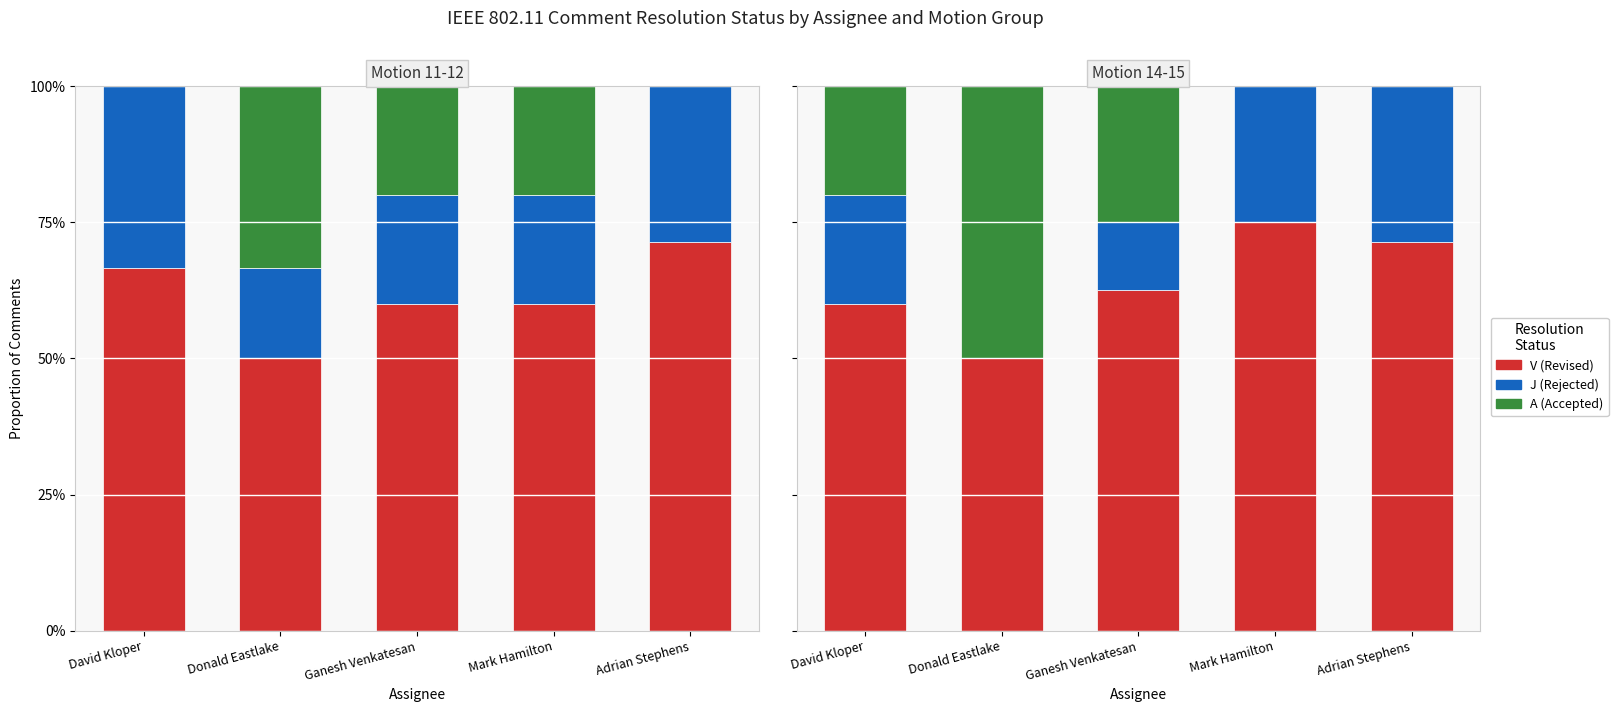

Where does the V (Revised) series first go above 62?

Ganesh Venkatesan